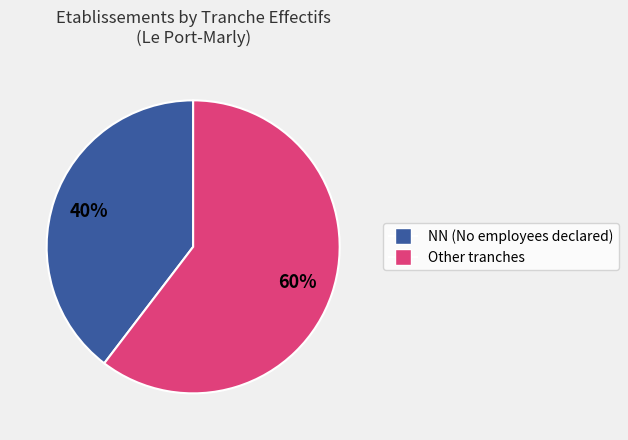

Is there a majority slice in this chart?

Yes